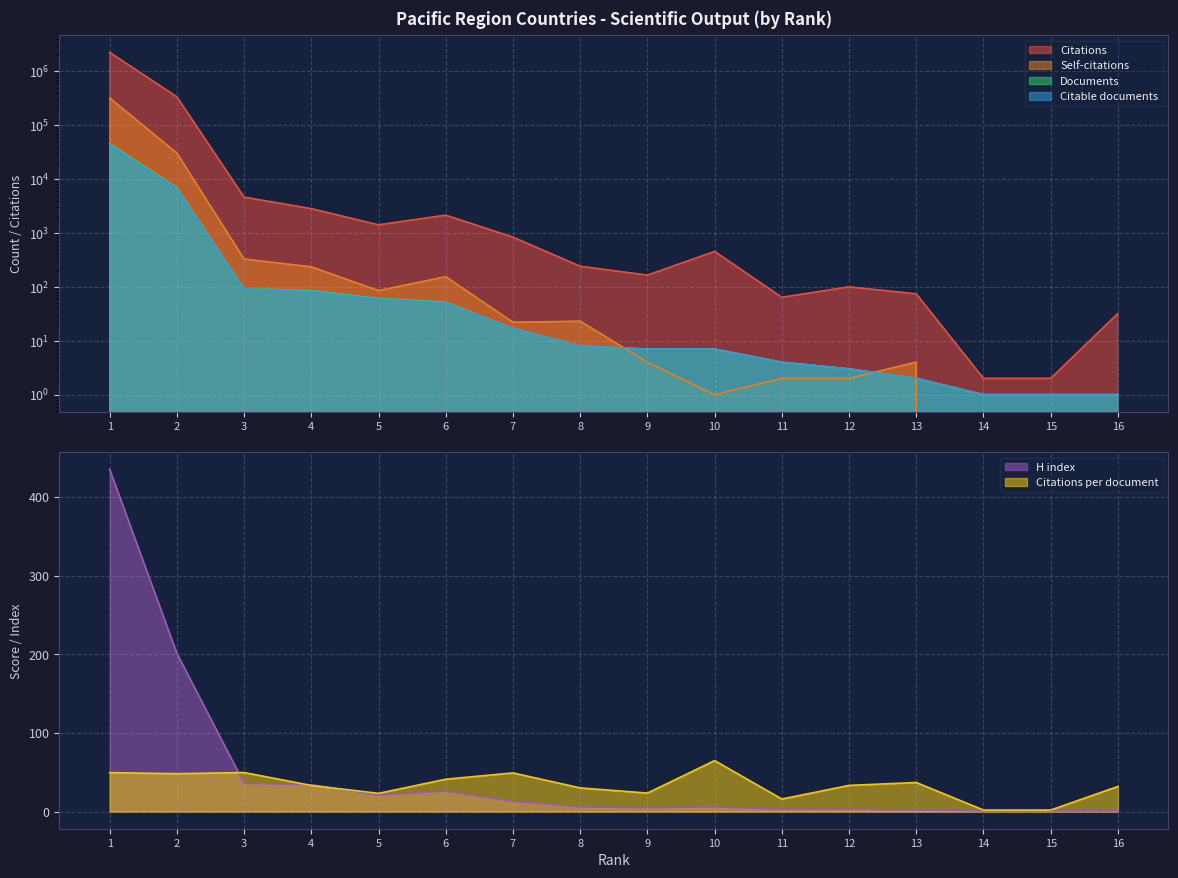

True or false: Citable documents and Citations intersect in this chart.

False